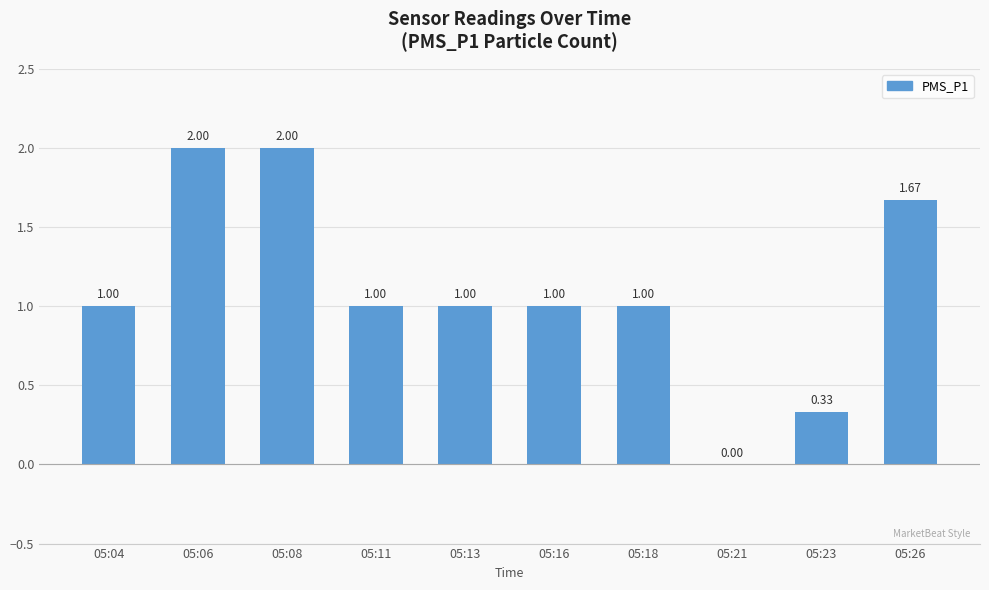

Are the bars horizontal?

No